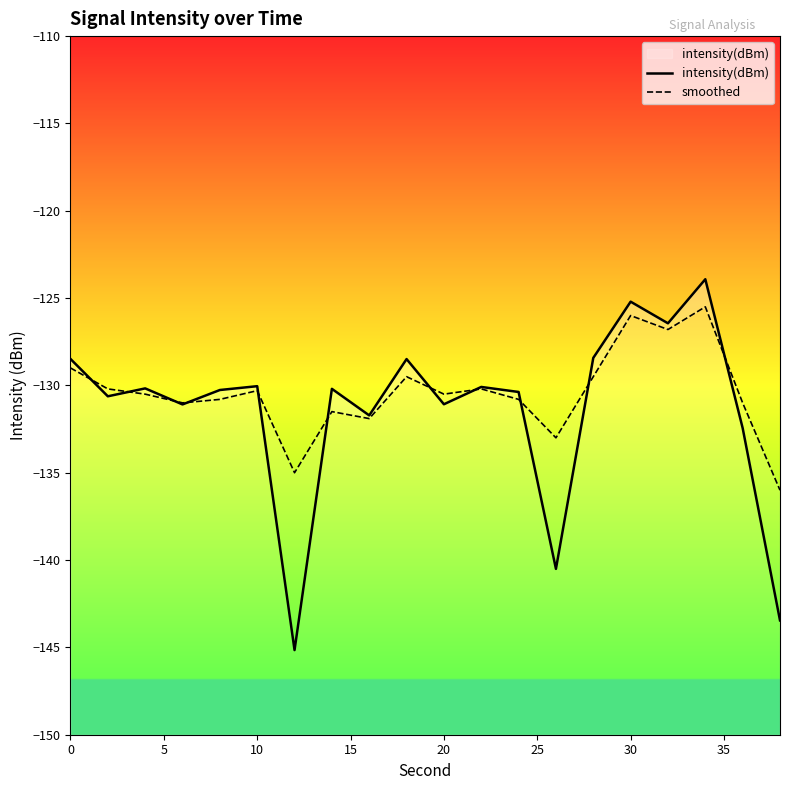

True or false: intensity(dBm) has a value of -55.3 at 17.

False